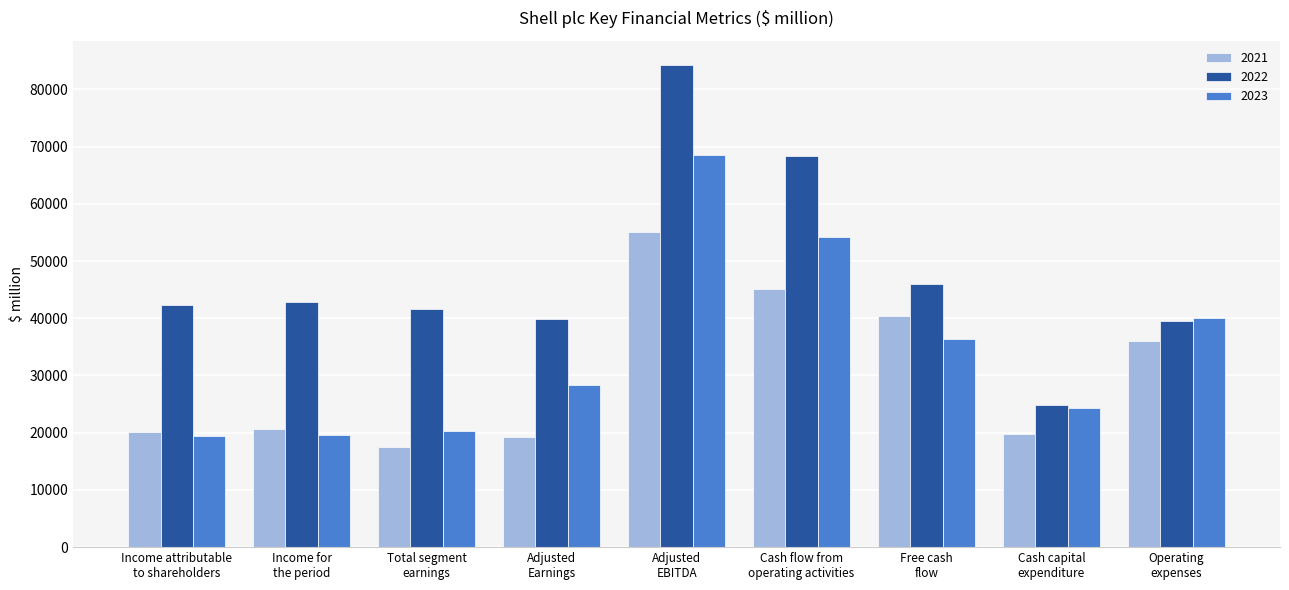

List the series in order of their peak value, lowest first.

2021, 2023, 2022